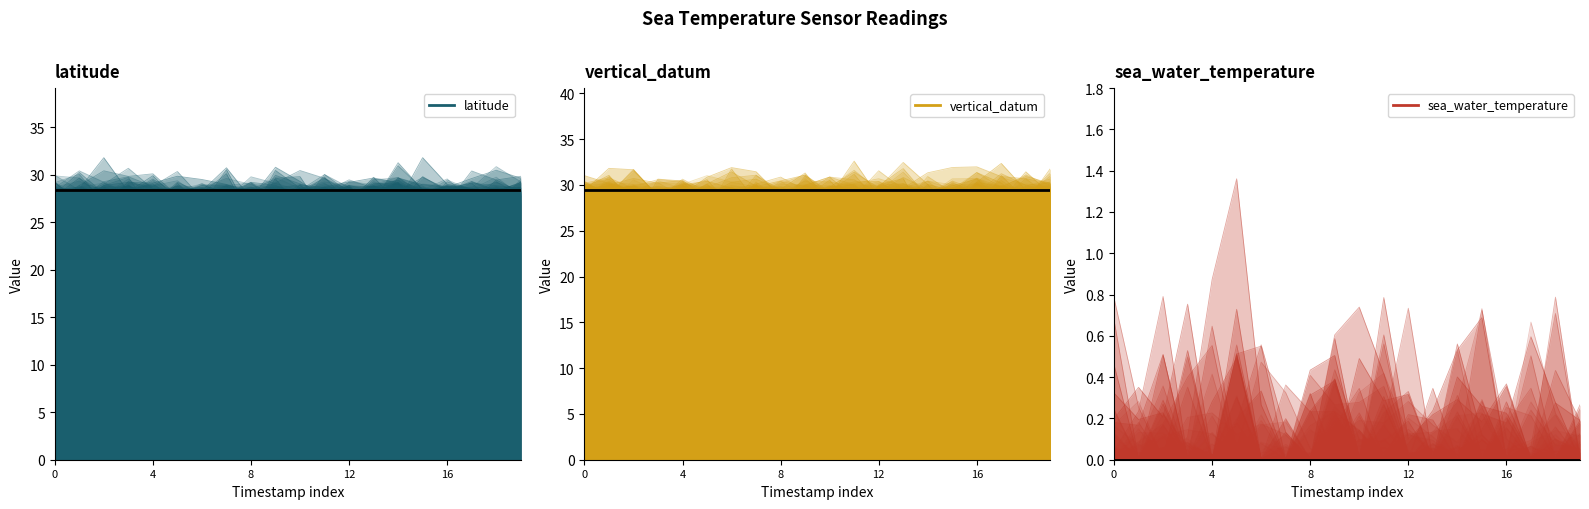

Reading right to left, extract all data points from this chart.

latitude: 28.3	28.3	28.3	28.3	28.3	28.3	28.3	28.3	28.3	28.3	28.3	28.3	28.3	28.3	28.3	28.3	28.3	28.3	28.3	28.3
vertical_datum: 29.4	29.4	29.4	29.4	29.4	29.4	29.4	29.4	29.4	29.4	29.4	29.4	29.4	29.4	29.4	29.4	29.4	29.4	29.4	29.4
sea_water_temperature: 0.0	0.0	0.0	0.0	0.0	0.0	0.0	0.0	0.0	0.0	0.0	0.0	0.0	0.0	0.0	0.0	0.0	0.0	0.0	0.0